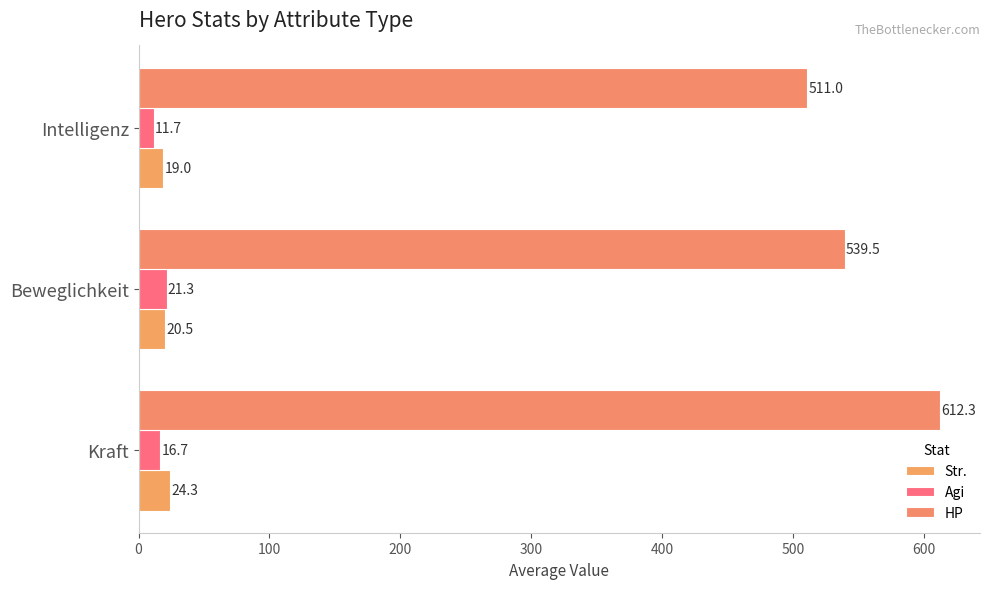

How many values in the Agi series exceed 16?

2